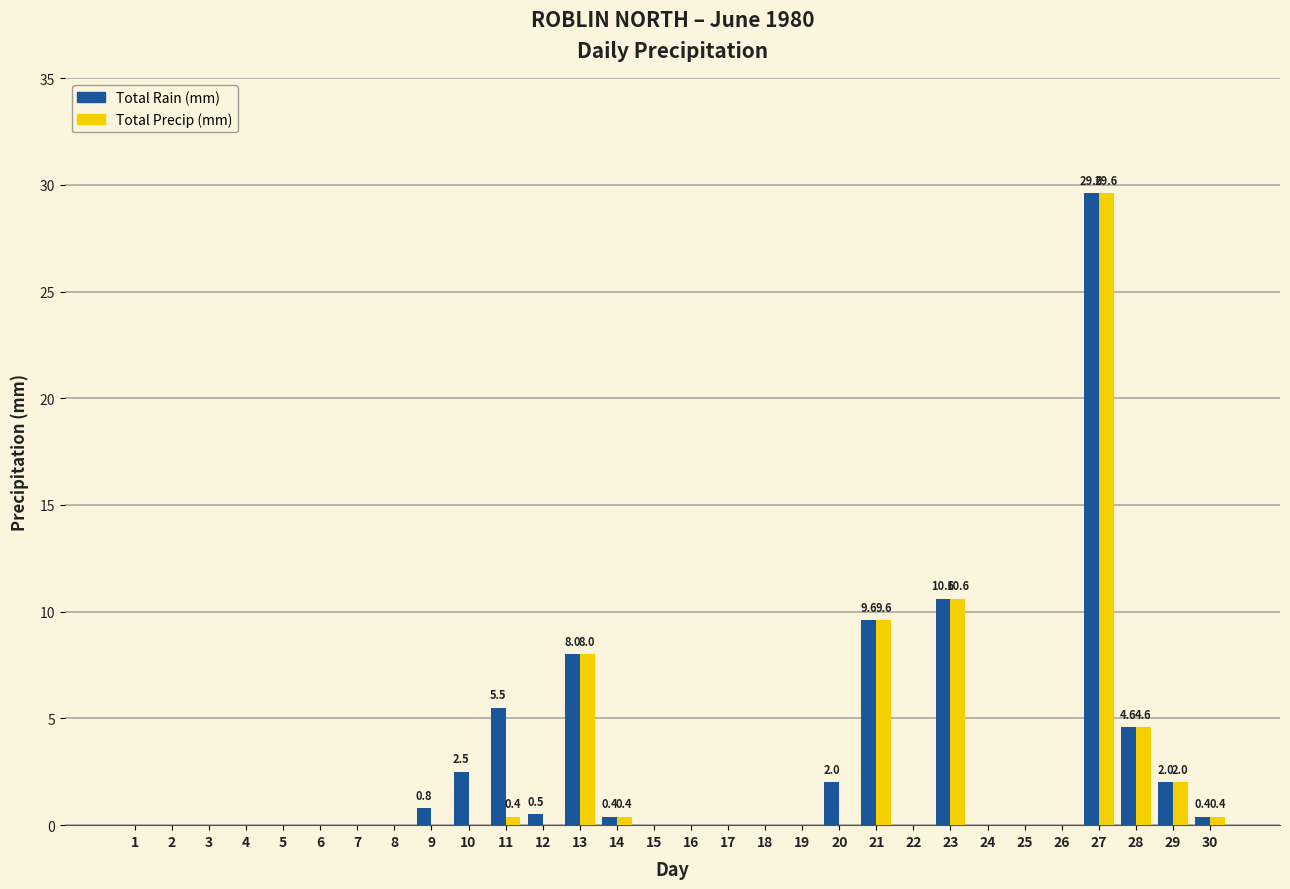

What is the sum of all Total Rain (mm) values?

76.5